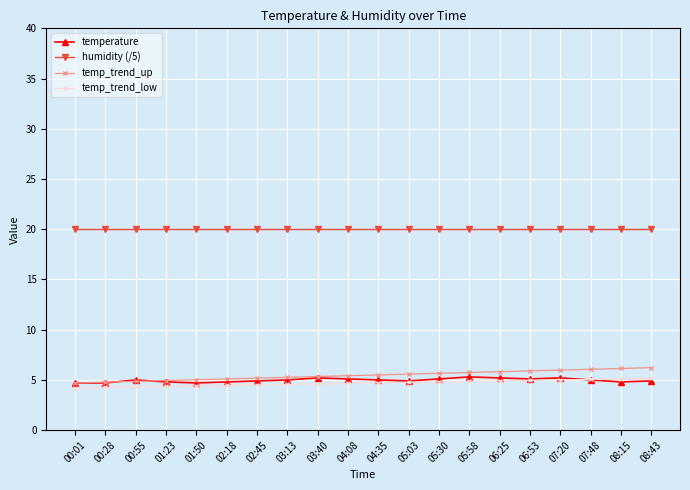

What is the label of the 13th point from the right?

03:13